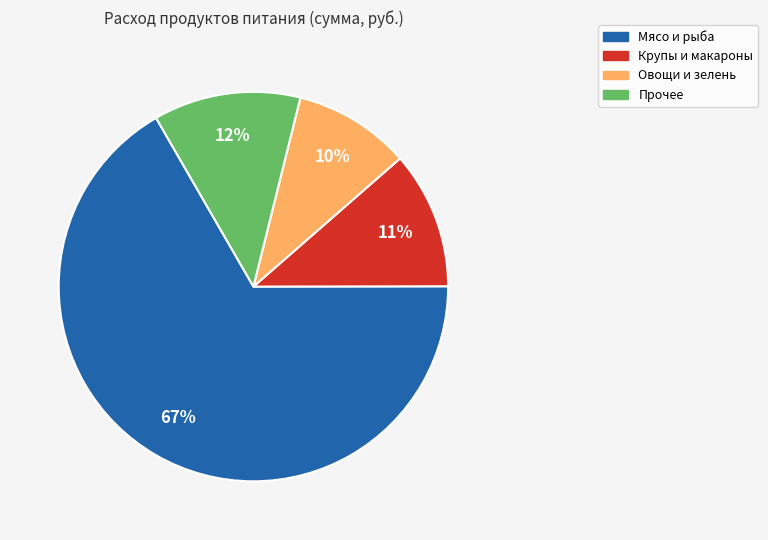

To the nearest percent, what is the average slice percentage?

25%